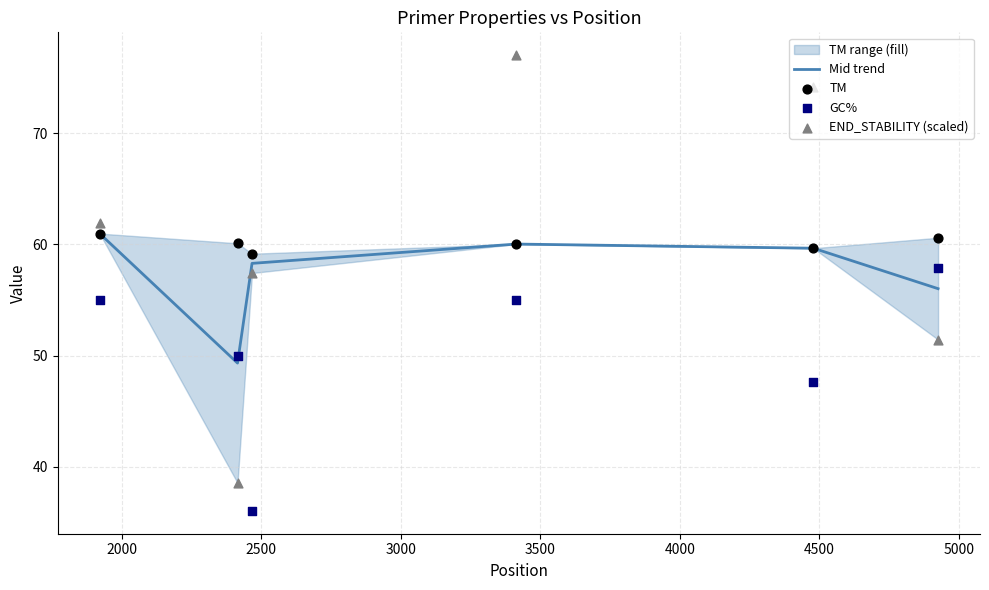

Is the value of GC% at 3000 greater than the value of Mid trend at 1500?

No